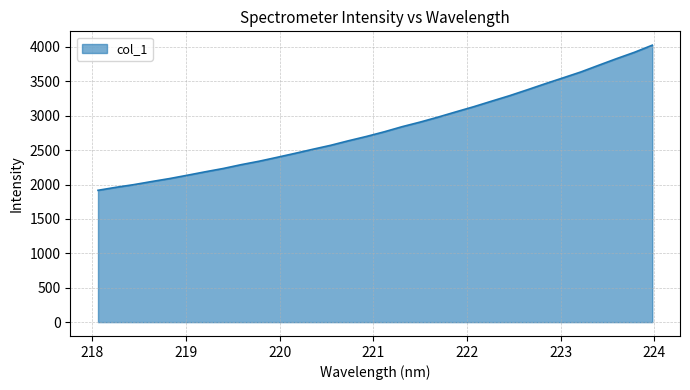

What is the smallest value displayed?

1915.9